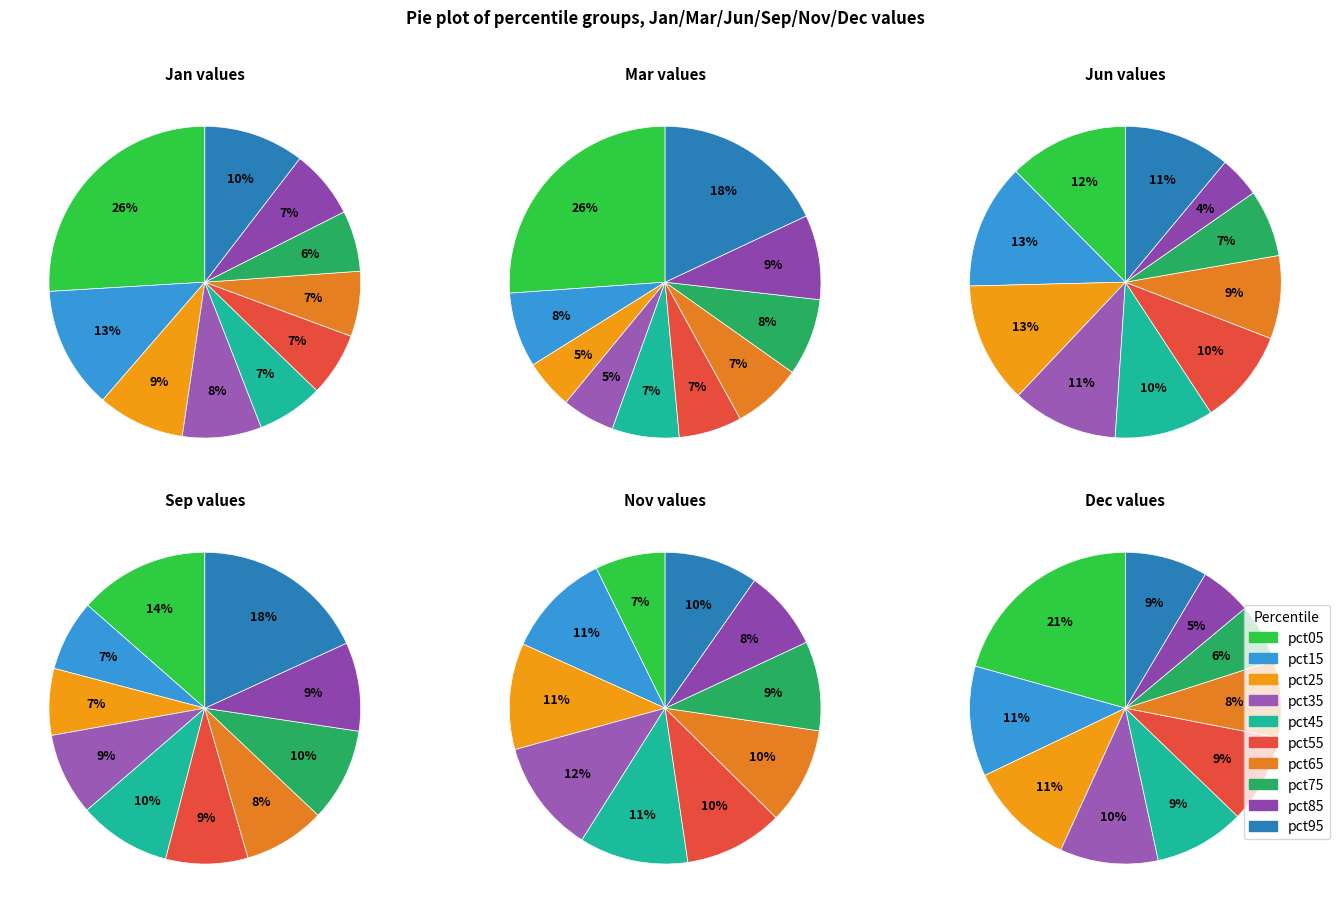

How many segments does this pie chart have?

10